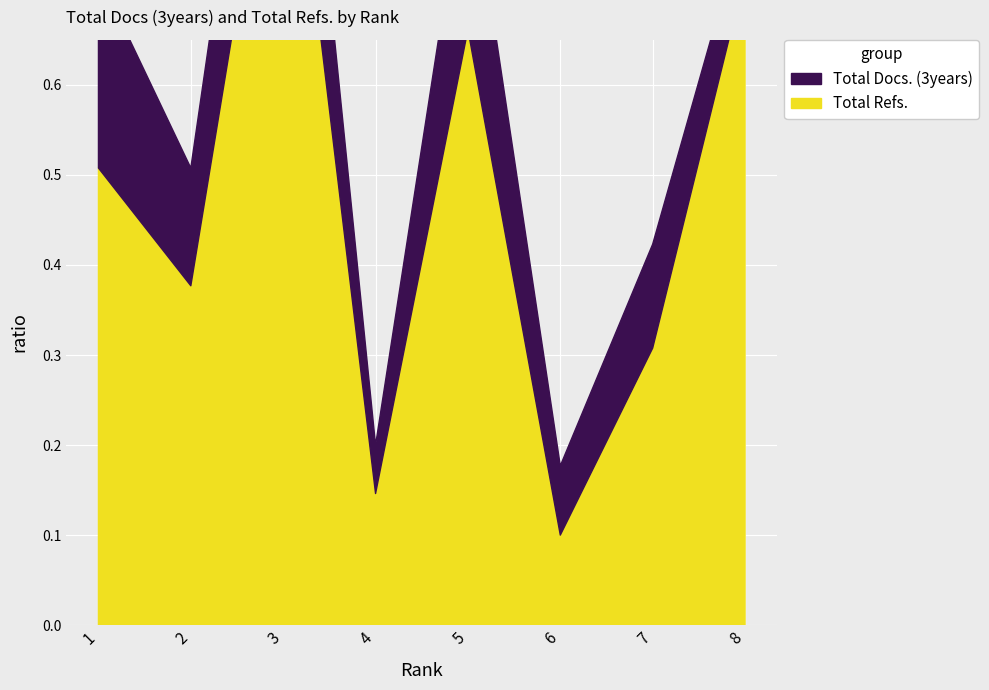

Reading right to left, list all the values displayed in this chart.

0.7	0.3	0.1	0.7	0.1	1.0	0.4	0.5